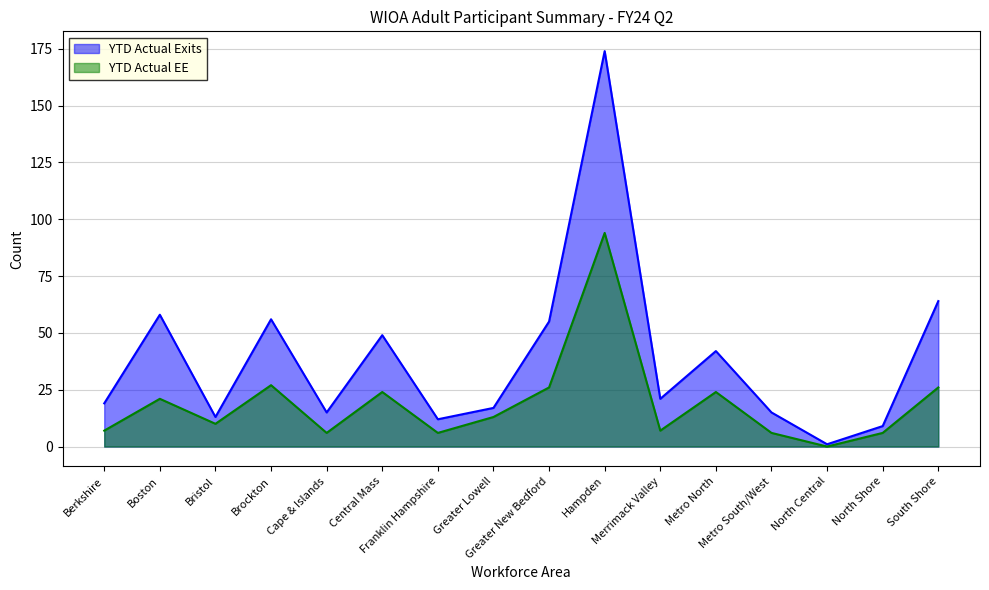

Where is the first local minimum for YTD Actual EE?

Bristol